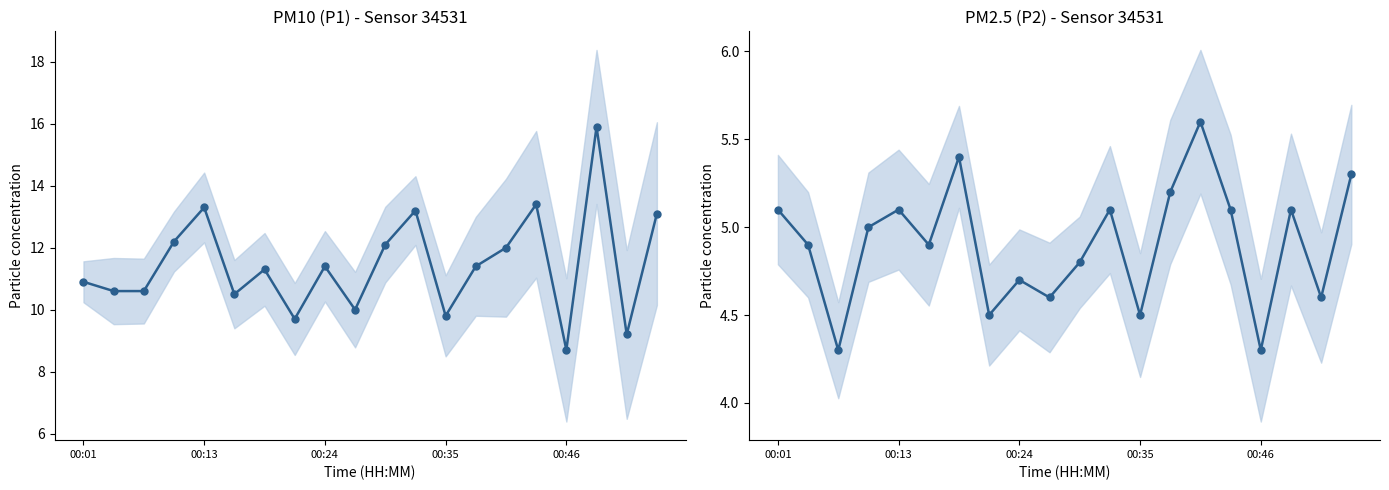

Is it true that P2 (PM2.5) equals 4.6 at 18?

True